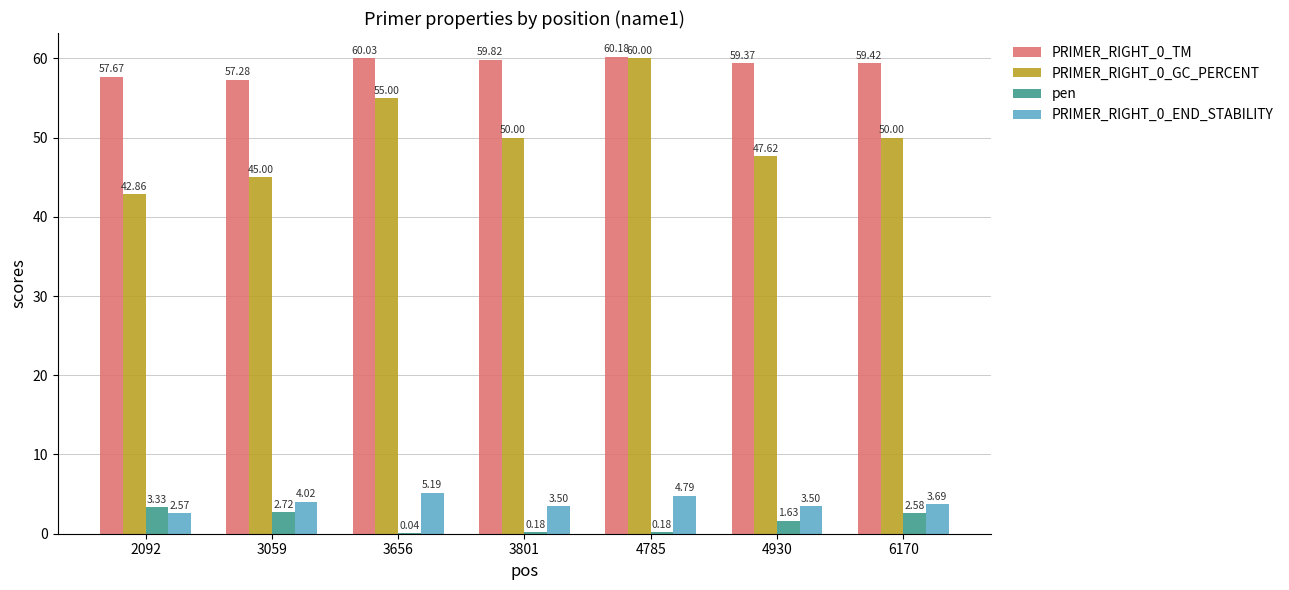

Count the number of categories in the chart.

7